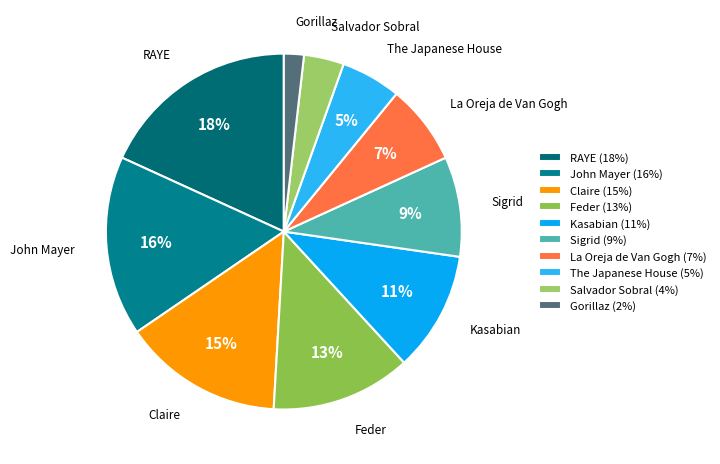

How many segments does this pie chart have?

10